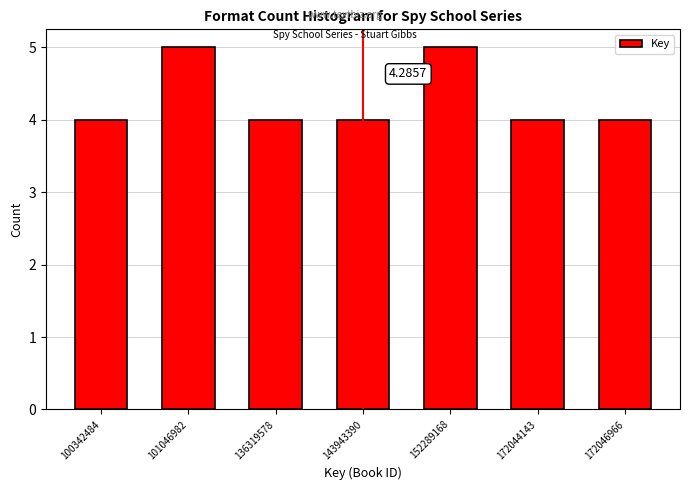

What is the sum of all values?

30